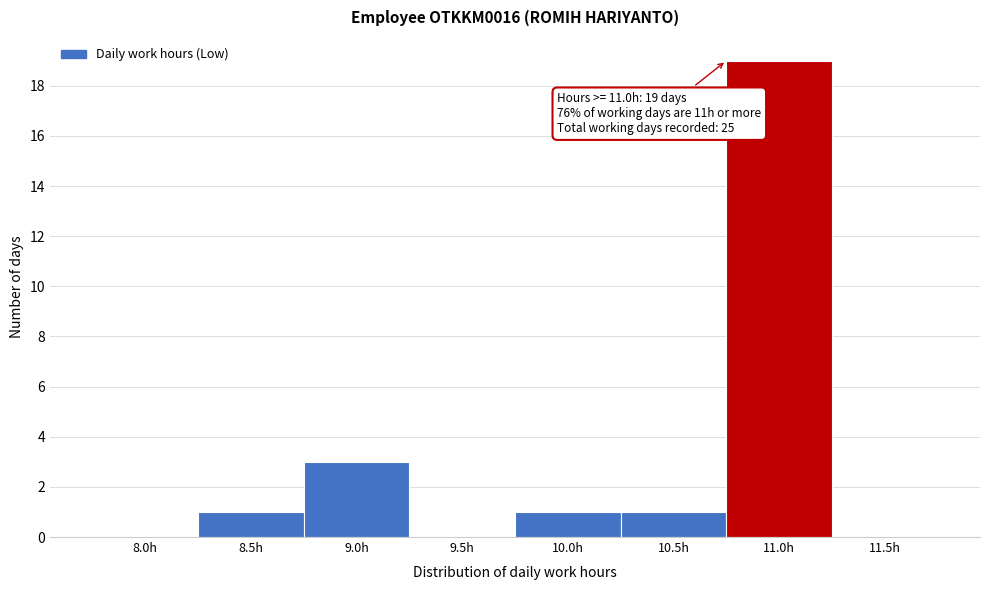

Reading right to left, transcribe all the data shown in this chart.

11.5h=0	11.0h=19	10.5h=1	10.0h=1	9.5h=0	9.0h=3	8.5h=1	8.0h=0